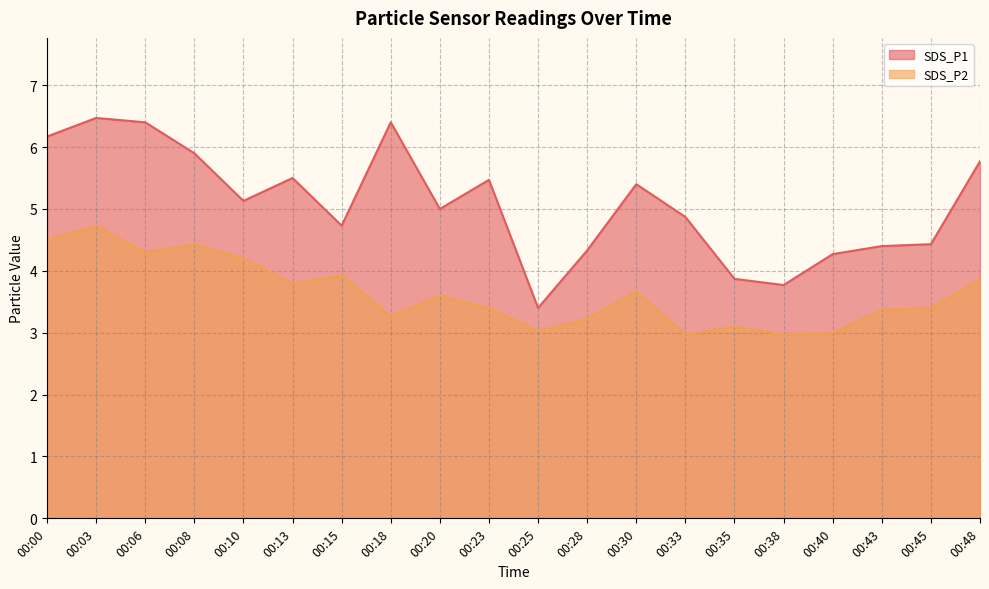

List the series in order of their peak value, lowest first.

SDS_P2, SDS_P1